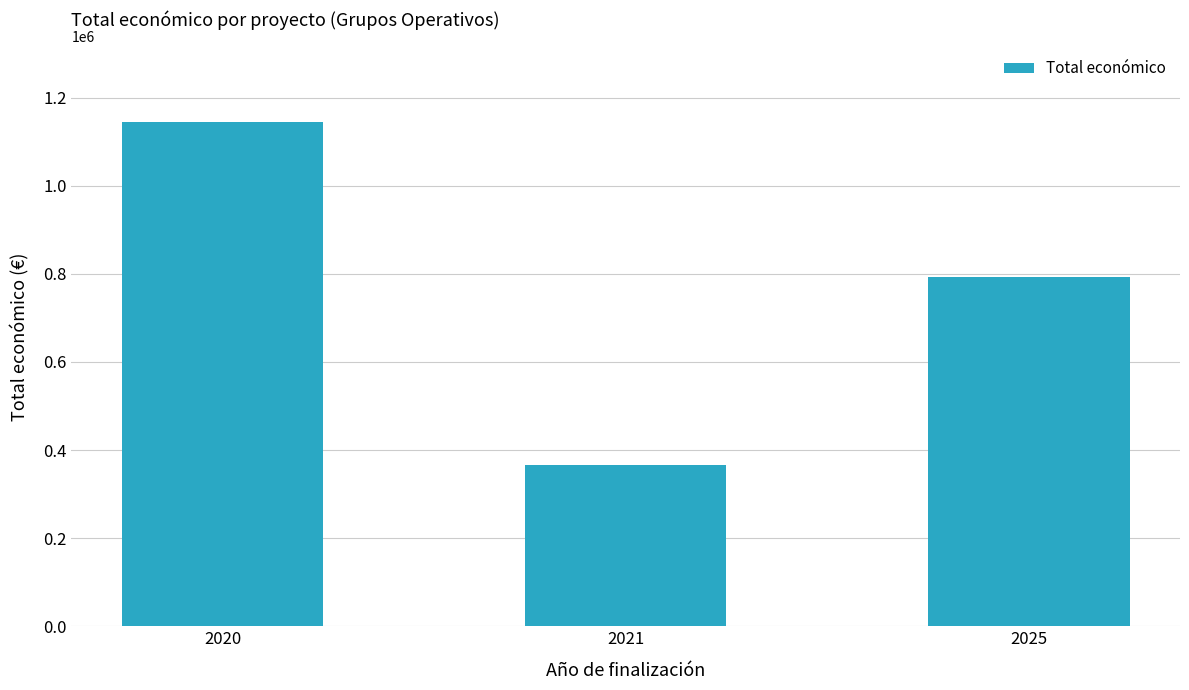

What is the sum of all values?

2301167.4